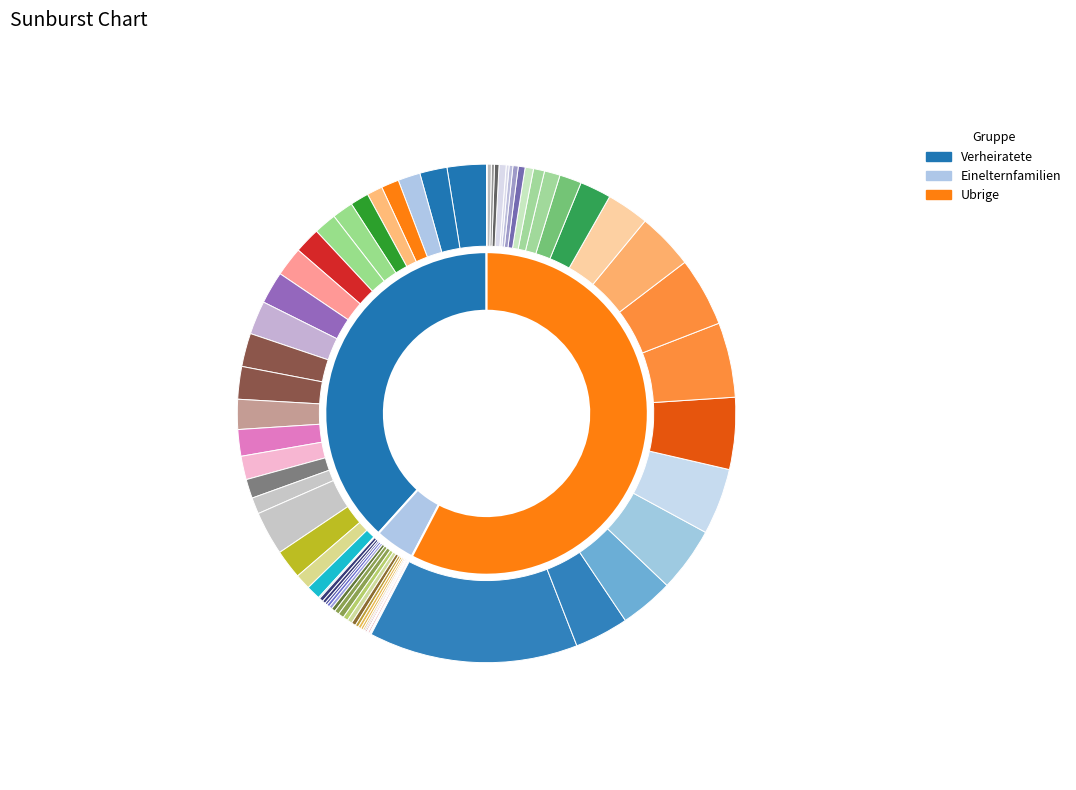

Is it true that 2 is 4% of the pie?

True